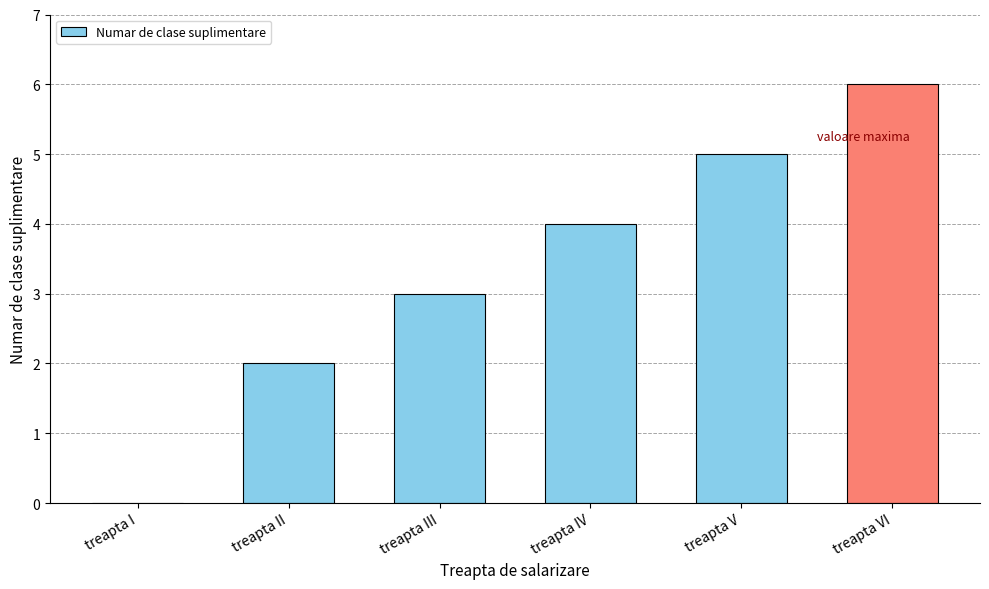

What is the maximum value shown in the chart?

6